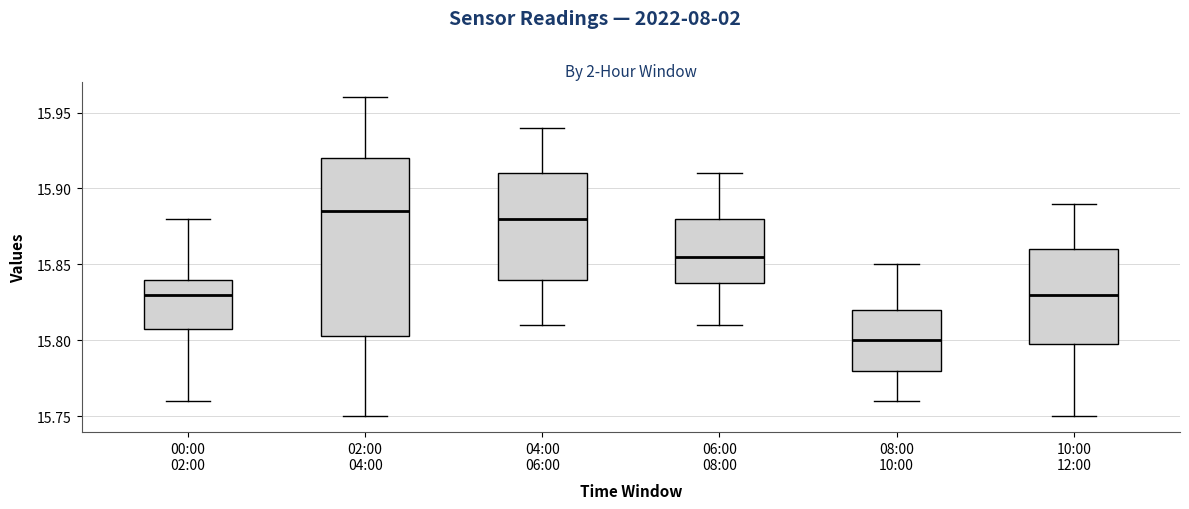

Which box's median line is the lowest?

08:00 10:00